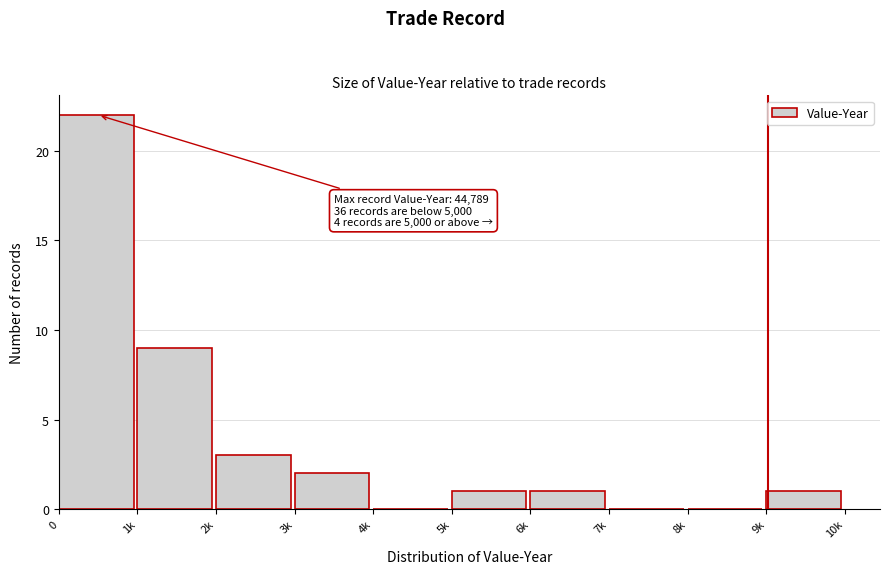

Reading left to right, list all the values displayed in this chart.

0=22	1k=9	2k=3	3k=2	4k=0	5k=1	6k=1	7k=0	8k=0	9k=1